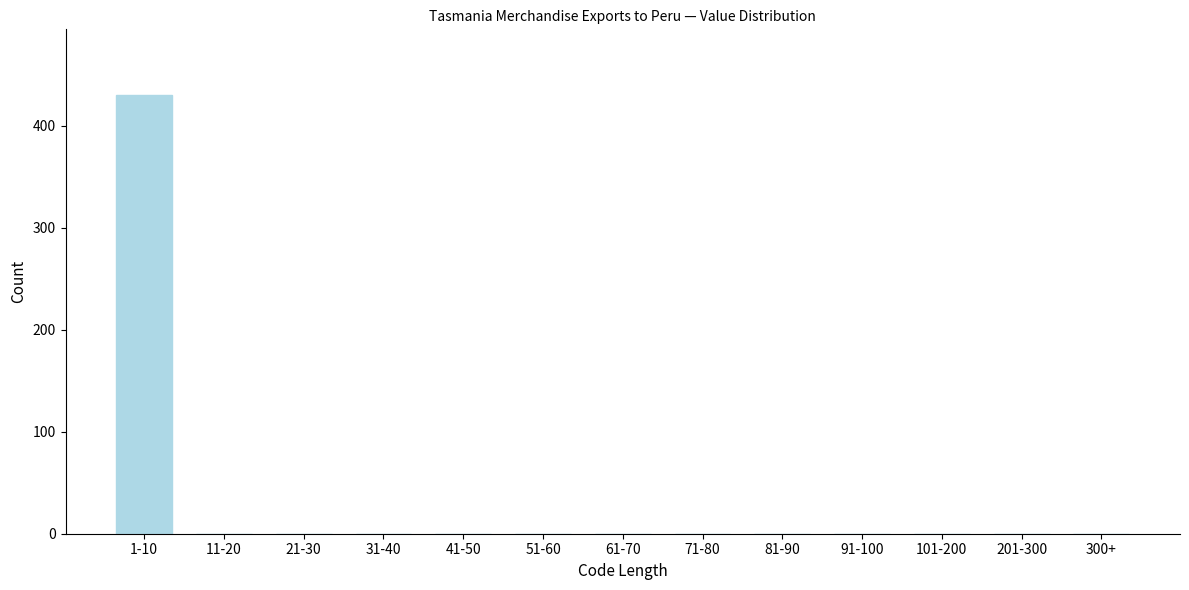

Reading right to left, what are all the values shown in this chart?

300+=0	201-300=0	101-200=0	91-100=0	81-90=0	71-80=0	61-70=0	51-60=0	41-50=0	31-40=0	21-30=0	11-20=0	1-10=430